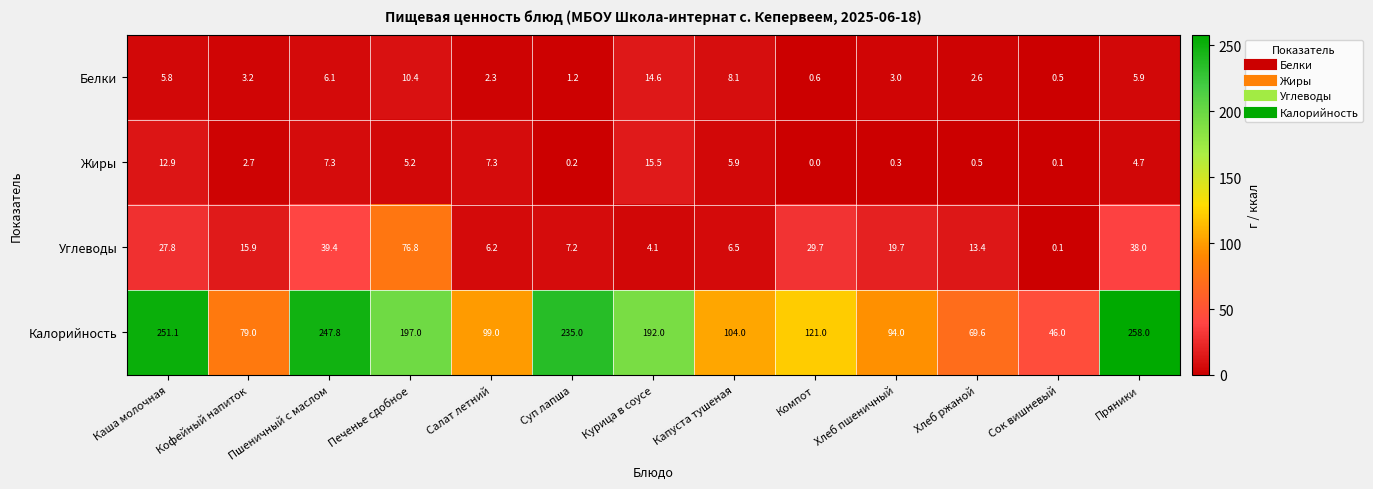

What is the difference between the Жиры values at Пряники and Суп лапша?

4.5